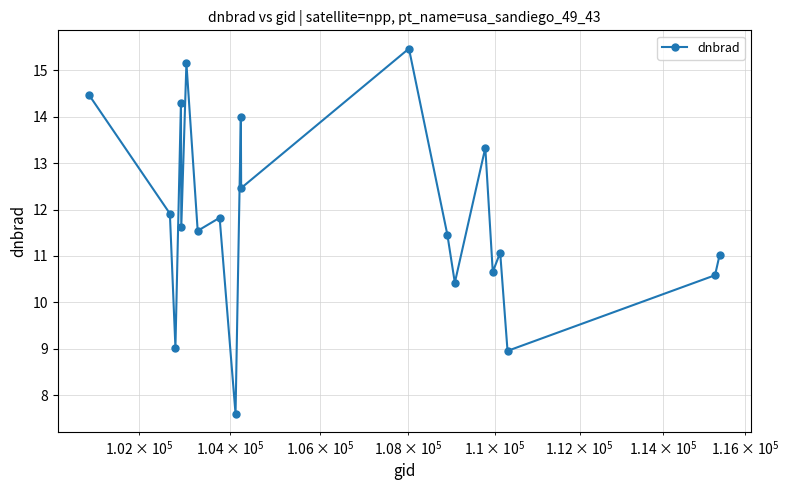

Reading right to left, transcribe all the data shown in this chart.

11.0	10.6	9.0	11.1	10.7	13.3	10.4	11.5	15.5	12.5	14.0	7.6	11.8	11.5	15.1	11.6	14.3	9.0	11.9	14.5